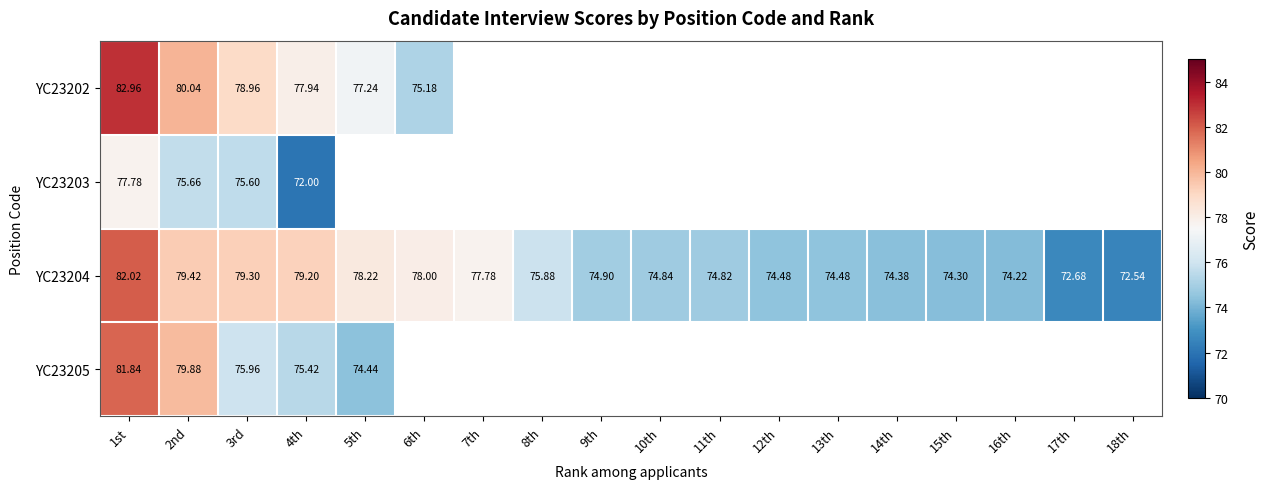

What is the difference between the maximum and minimum values in the YC23205 series?

7.4